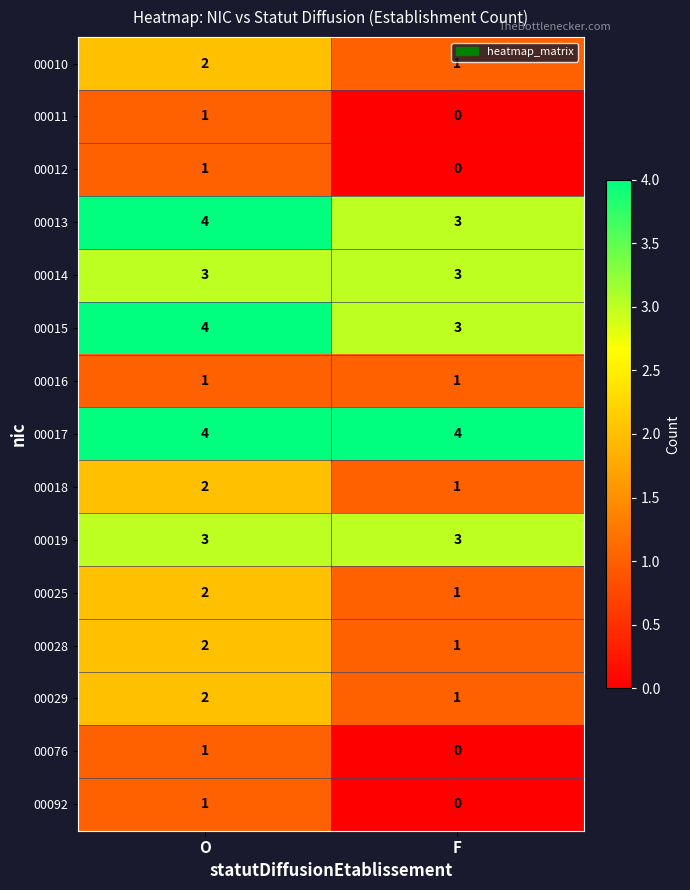

Where is 00011 nearest to the value 0?

F